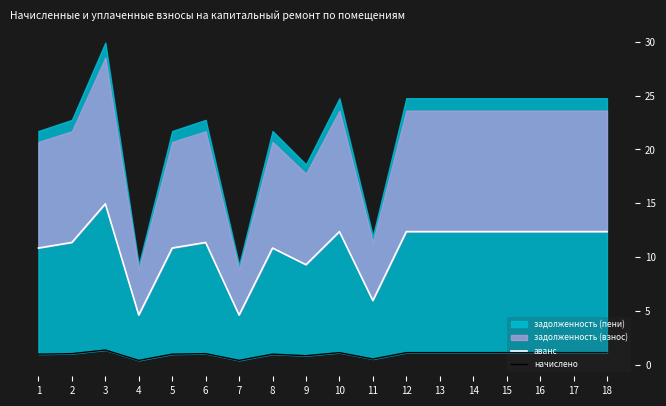

What is the difference between the second highest and second lowest values in the начислено series?

0.7